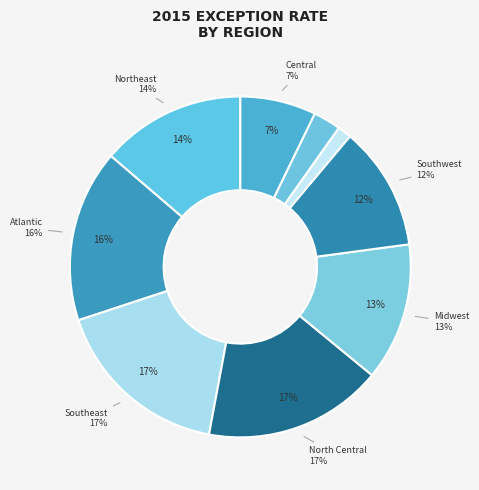

Between North Central and Northwest, which is larger?

North Central